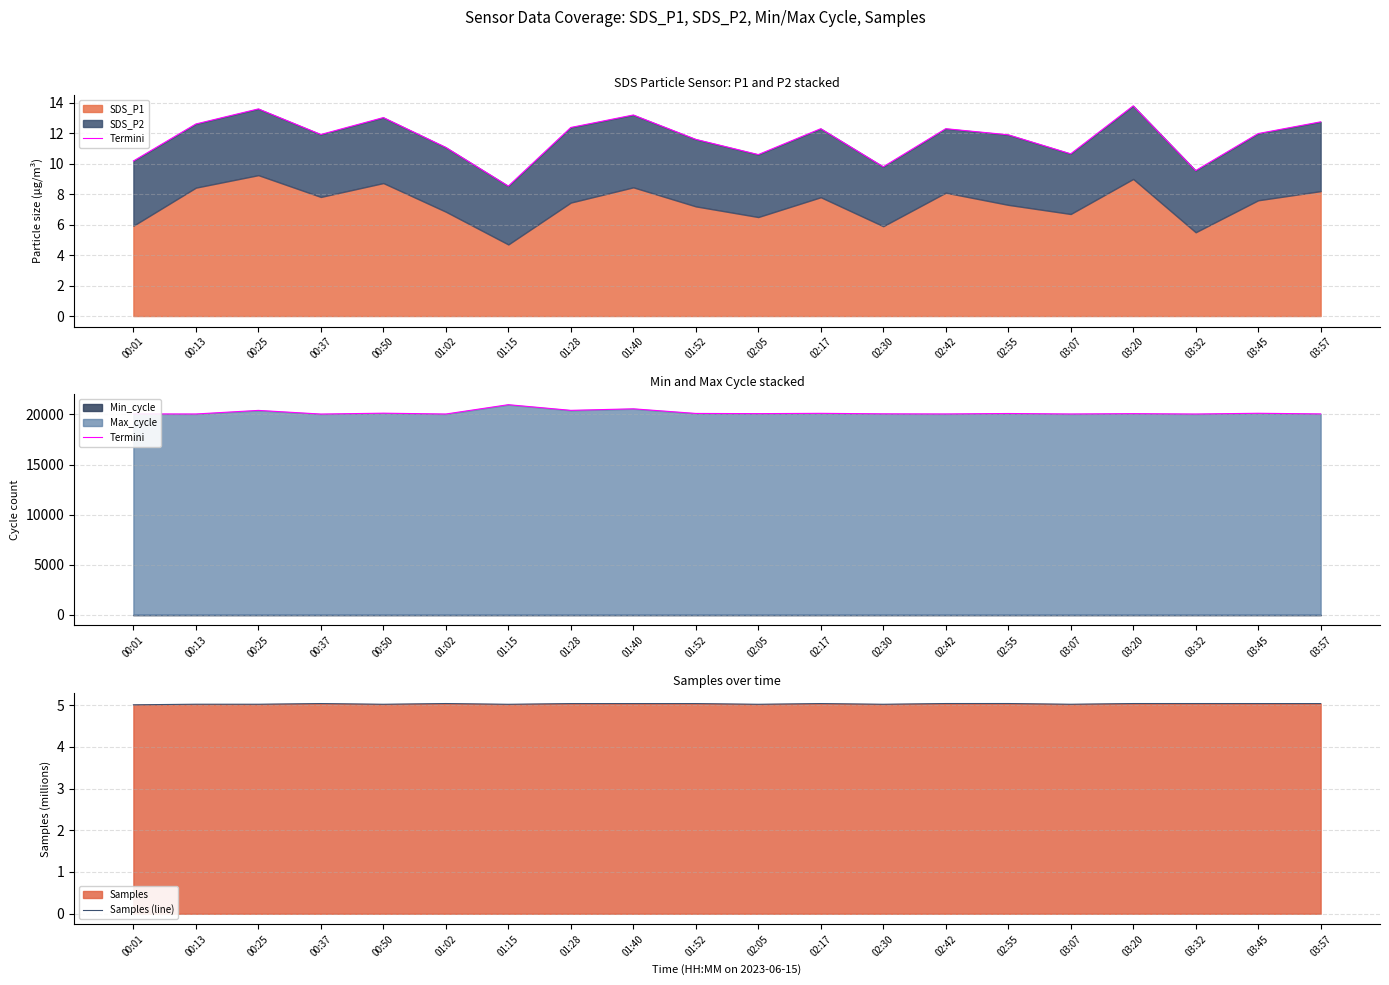

What is the minimum value shown in the chart?

5.0